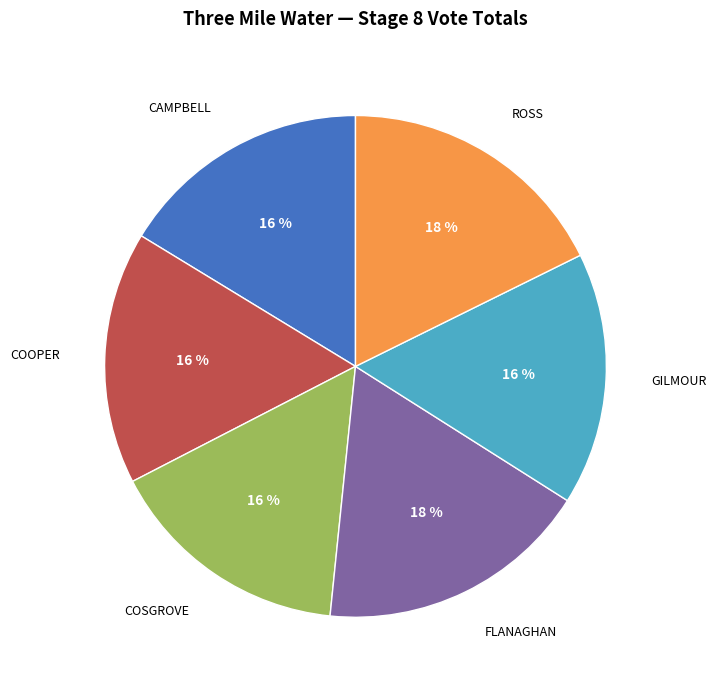

To the nearest percent, what is the average slice percentage?

17%